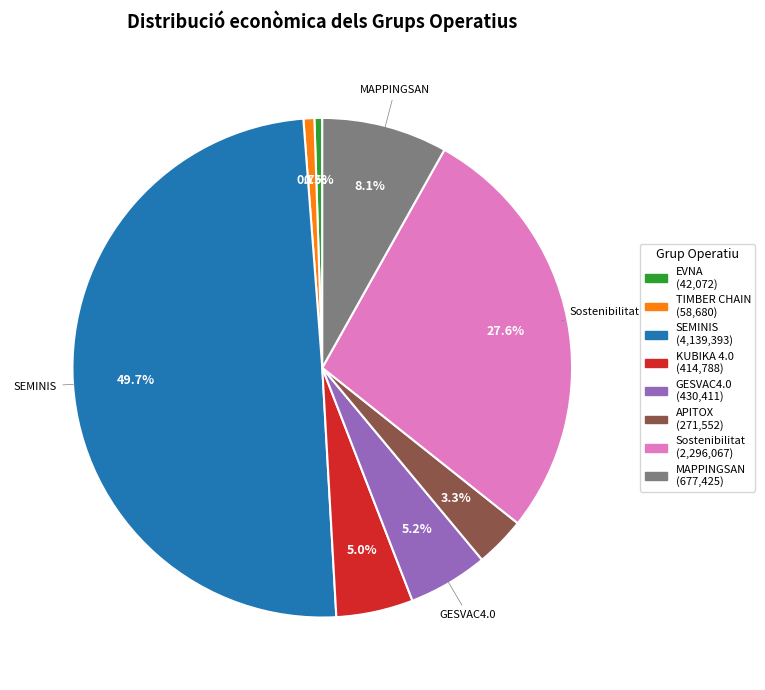

How many slices are in this pie chart?

8